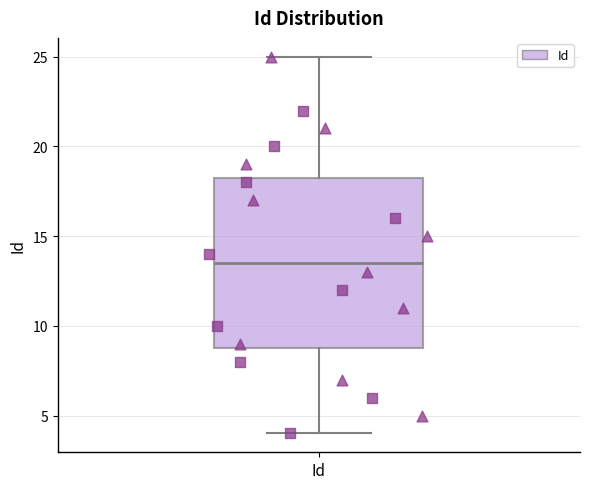

Transcribe this box plot: give where the median line is, the range the box spans, and where the two whiskers end, as read against the y-axis. The values are not printed on the chart, so give them approximately, as read against the axis.

median 13.5, box 9.0 to 18.5, whiskers 4.0 to 25.0